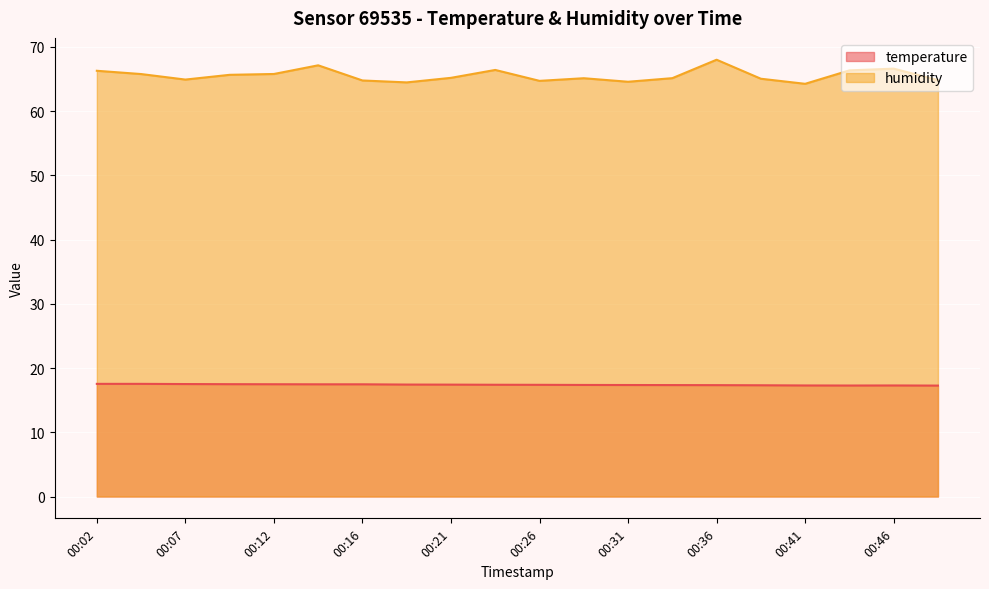

At which category is the sum across all series the highest?

00:36